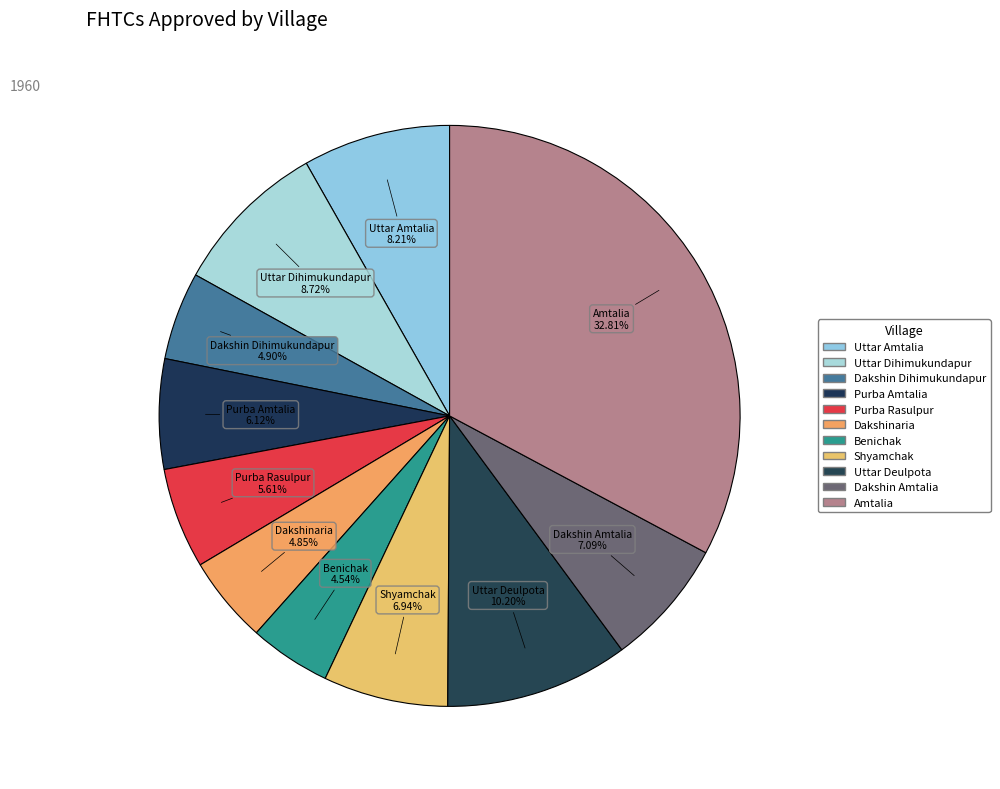

To the nearest percent, what is the difference between the Uttar Dihimukundapur and Amtalia slice percentages?

24%